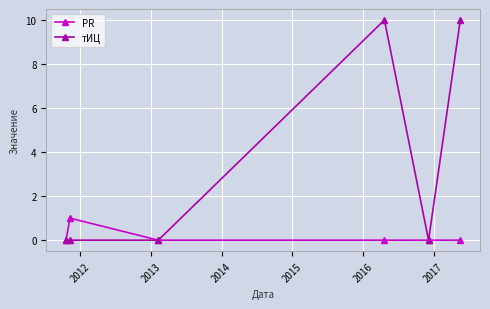

True or false: тИЦ has more than 2 interior local peaks.

False